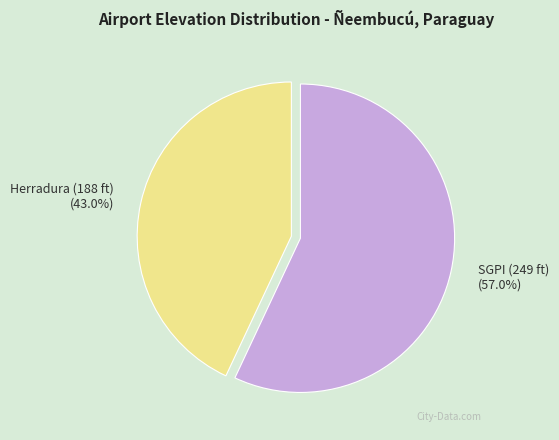

What is the largest slice in the pie chart?

SGPI (249 ft)